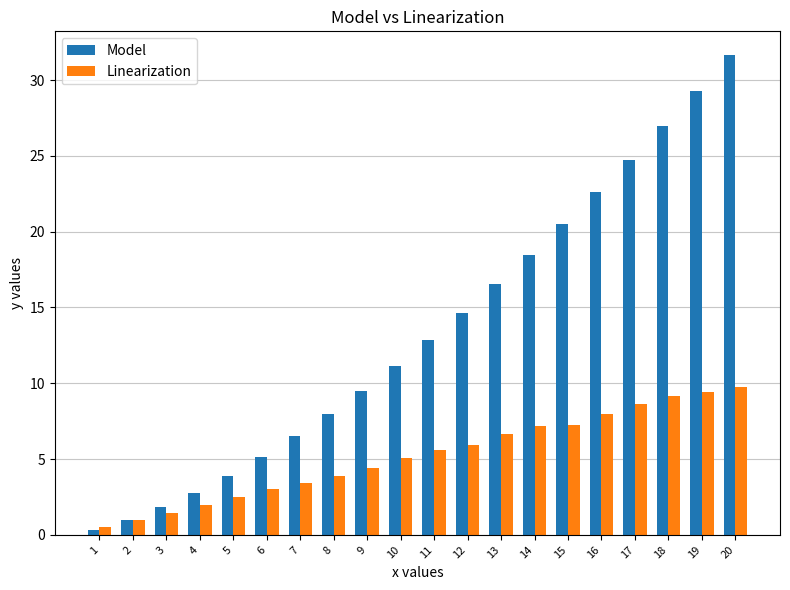

What is the total value across all series at 5?

6.4